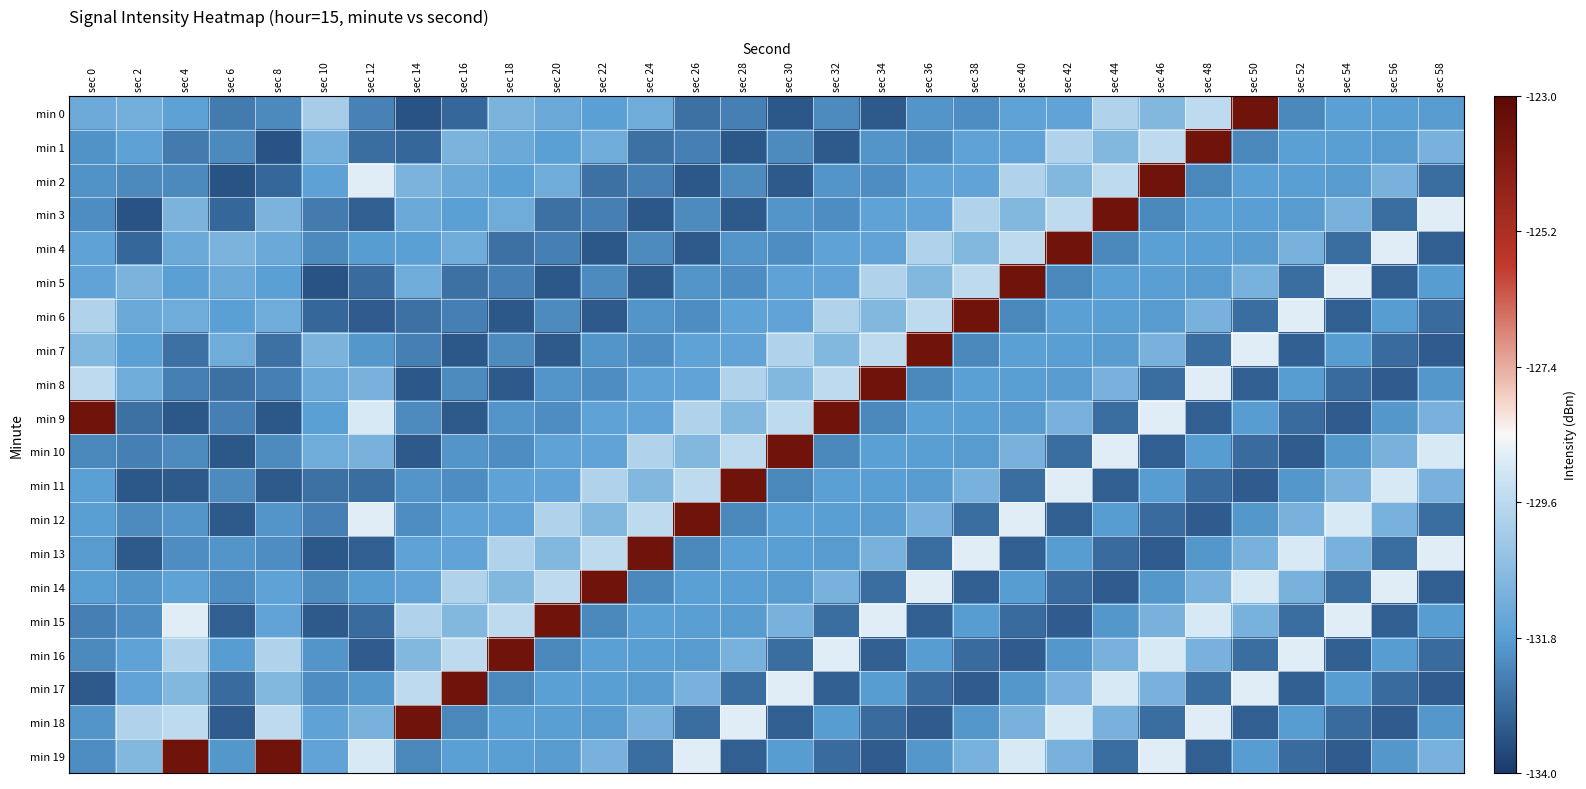

List the series in order of their peak value, lowest first.

min 0, min 1, min 2, min 3, min 4, min 5, min 6, min 7, min 8, min 9, min 10, min 11, min 12, min 13, min 14, min 15, min 16, min 17, min 18, min 19